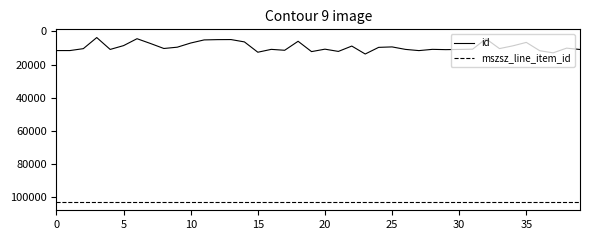

Which series has the largest total across all categories?

mszsz_line_item_id